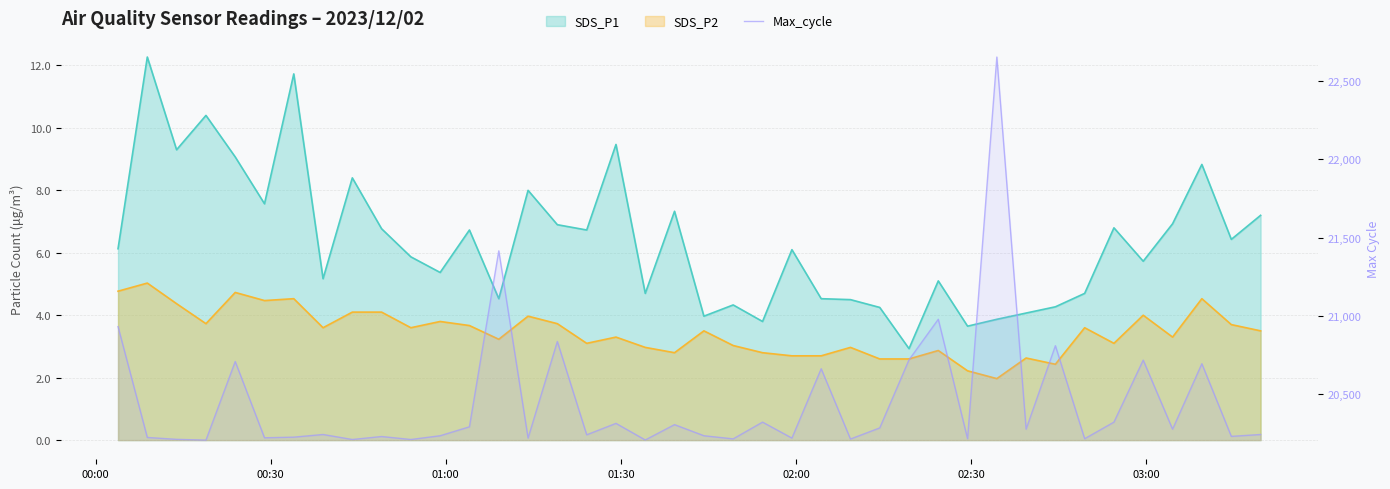

How many points are higher than both their immediate neighbors (excluding endpoints)?

14